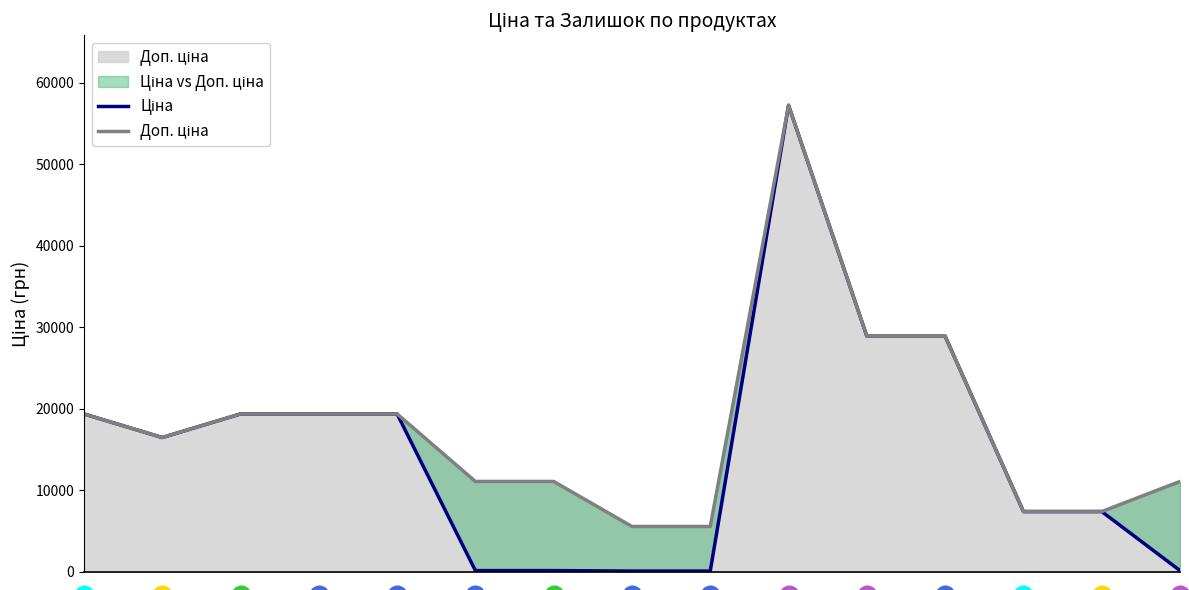

Is the value of Доп. ціна at 10 greater than the value of Ціна at 7?

Yes